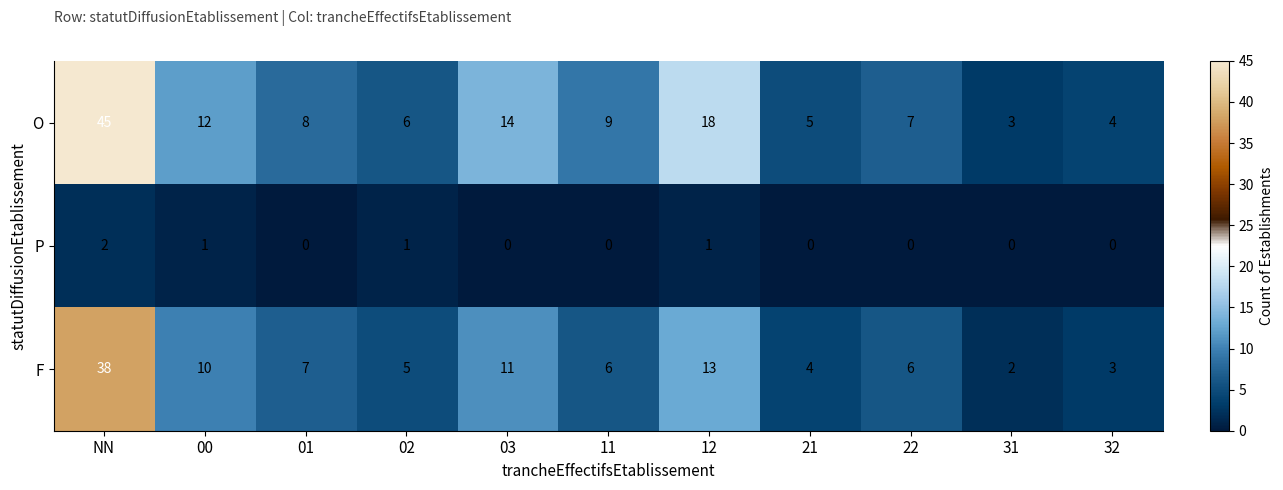

Where does the F series first go above 6?

NN